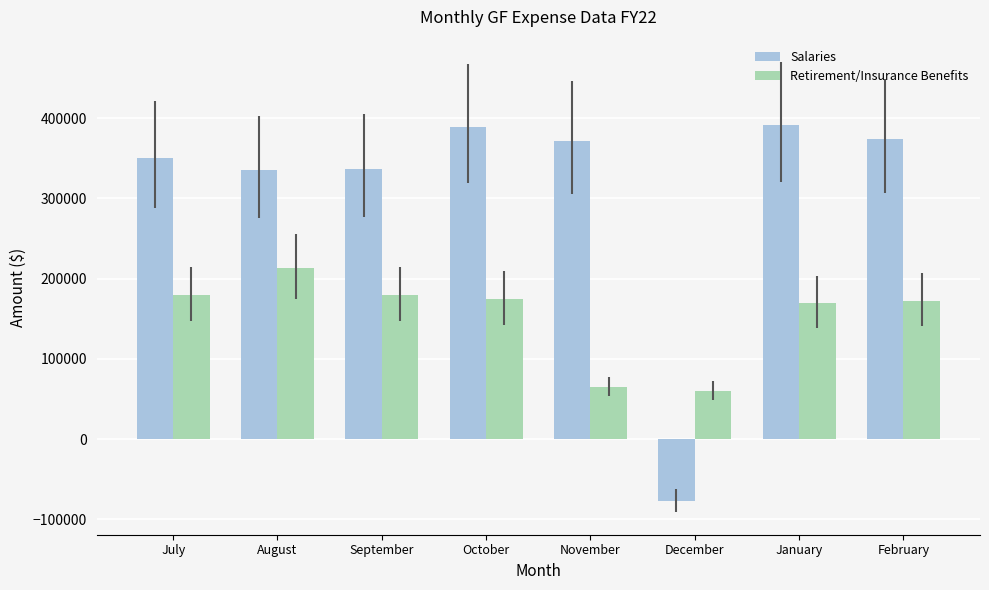

What is the label of the 6th bar from the left?

December